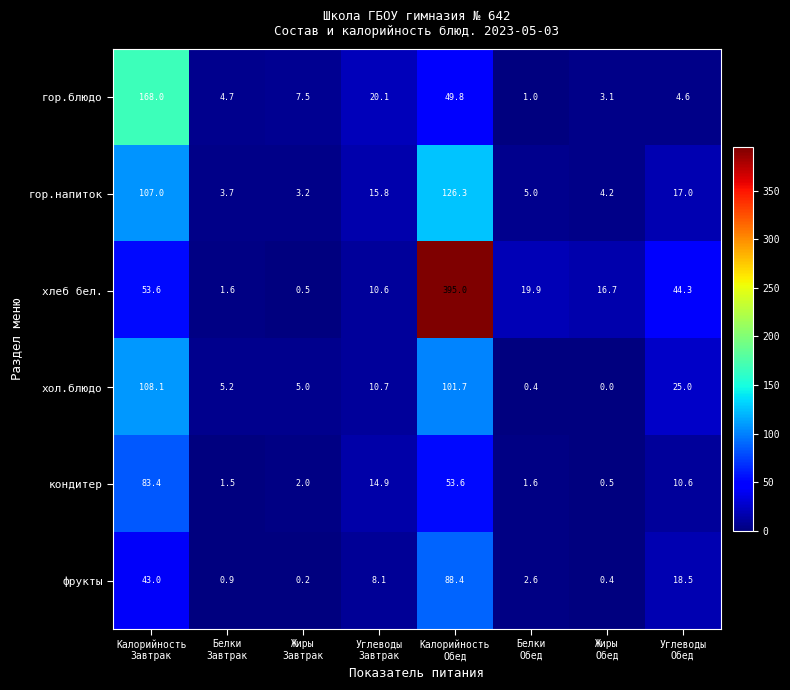

What is the lowest value of the гор.напиток series?

3.2